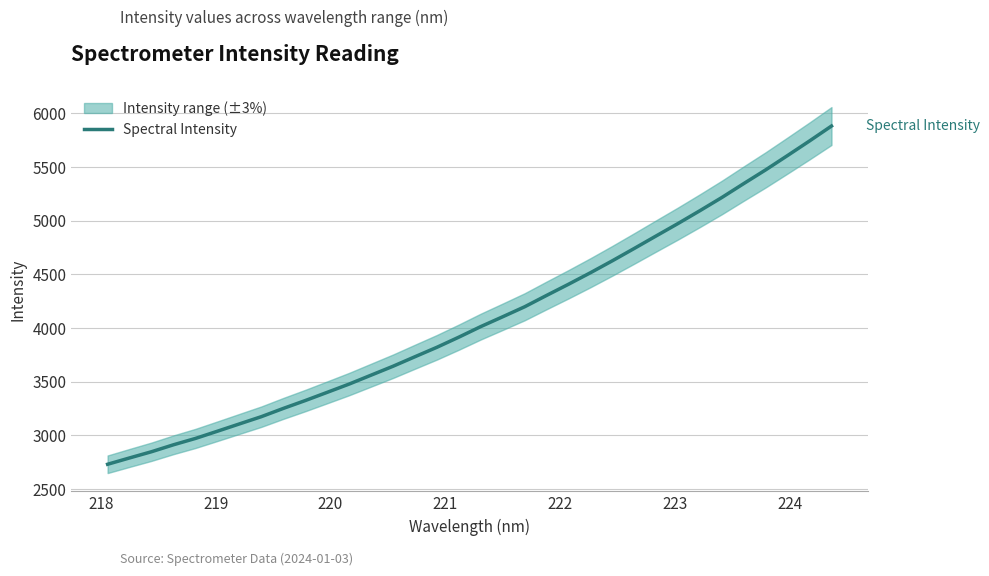

What is the minimum value for Spectral Intensity?

2730.3